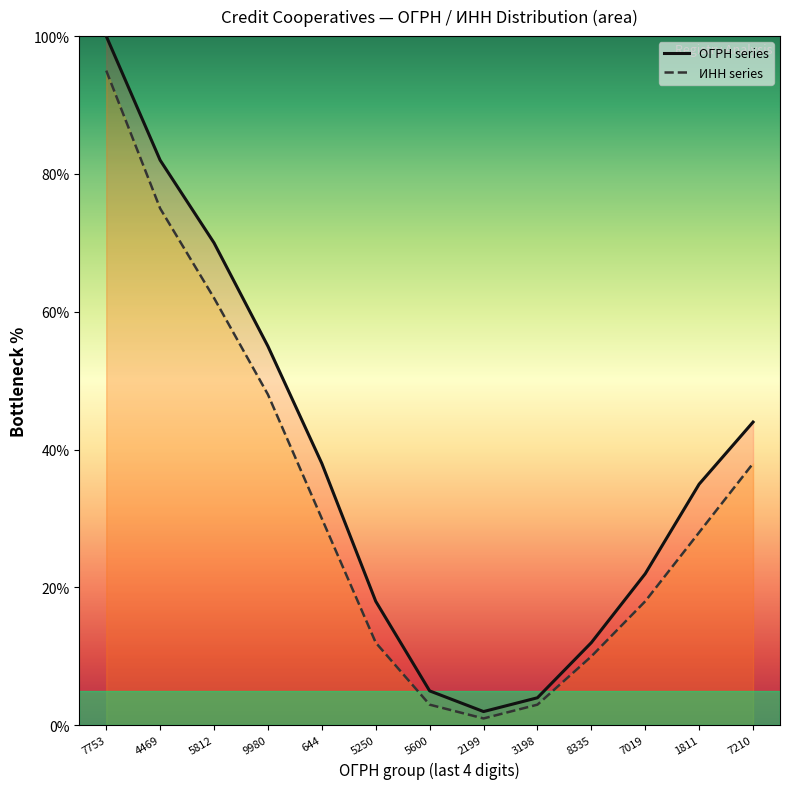

What is the label of the 5th point from the left?

644